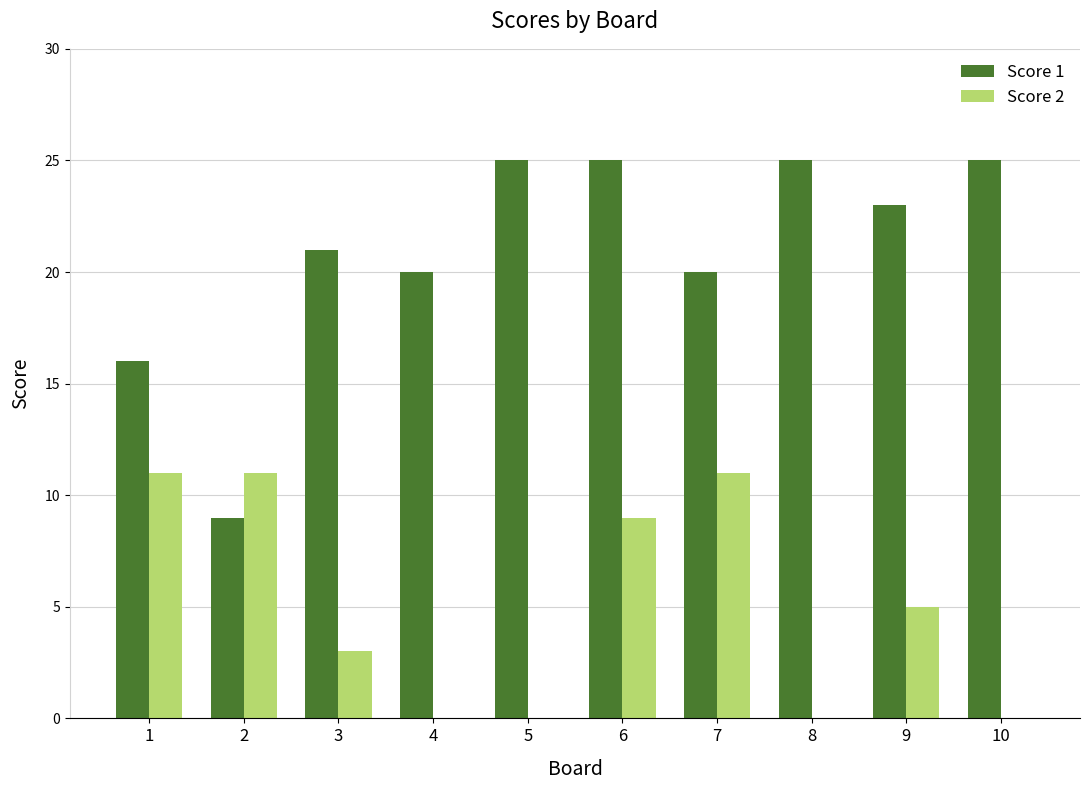

Count the number of categories in the chart.

10